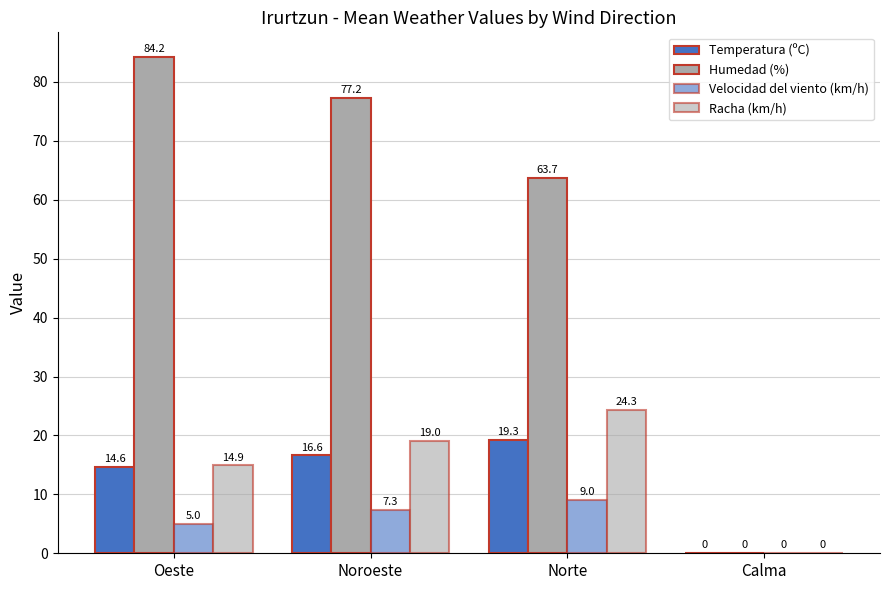

Which label corresponds to the smallest value in the chart?

Calma